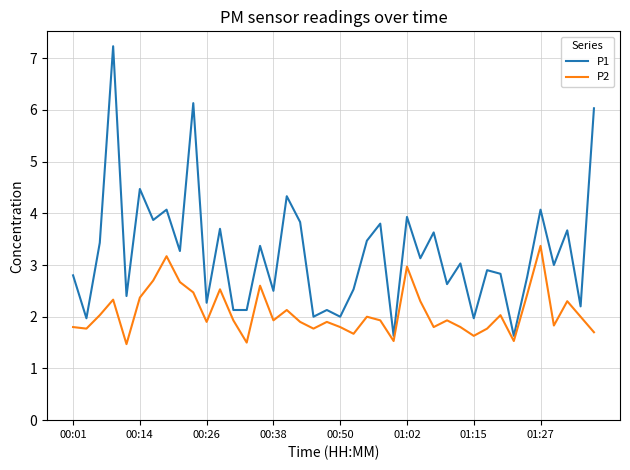

Count the number of data series in this chart.

2